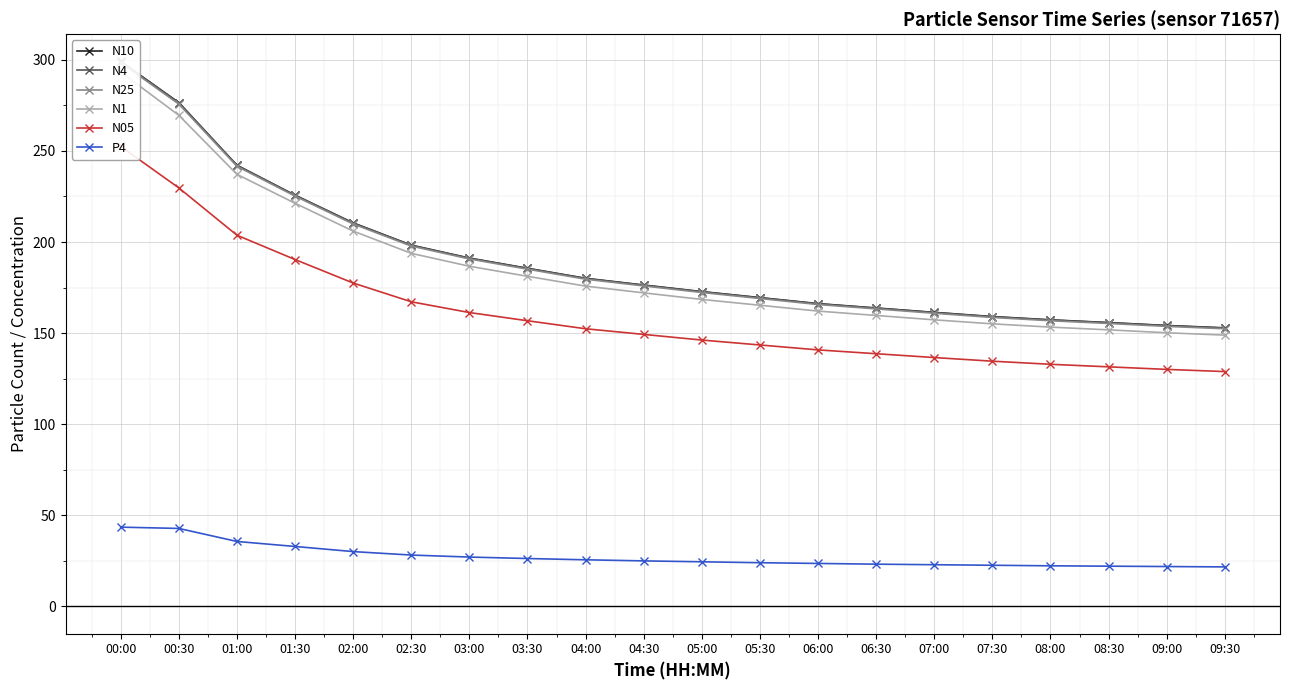

True or false: N10 has more than 2 points higher than both neighbors.

False